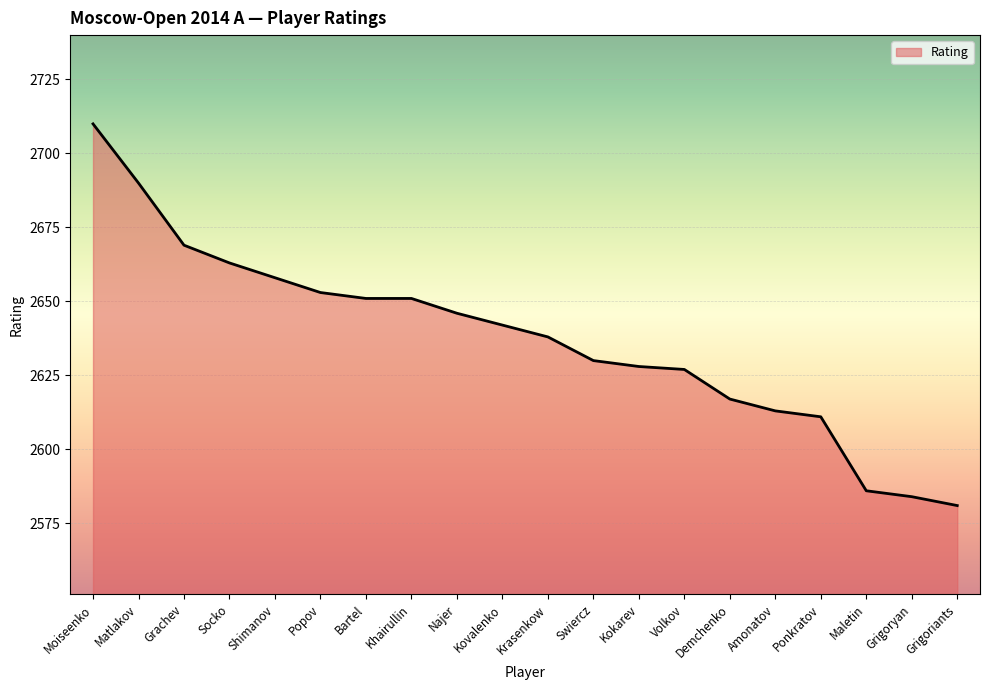

How many lines are shown in the chart?

1